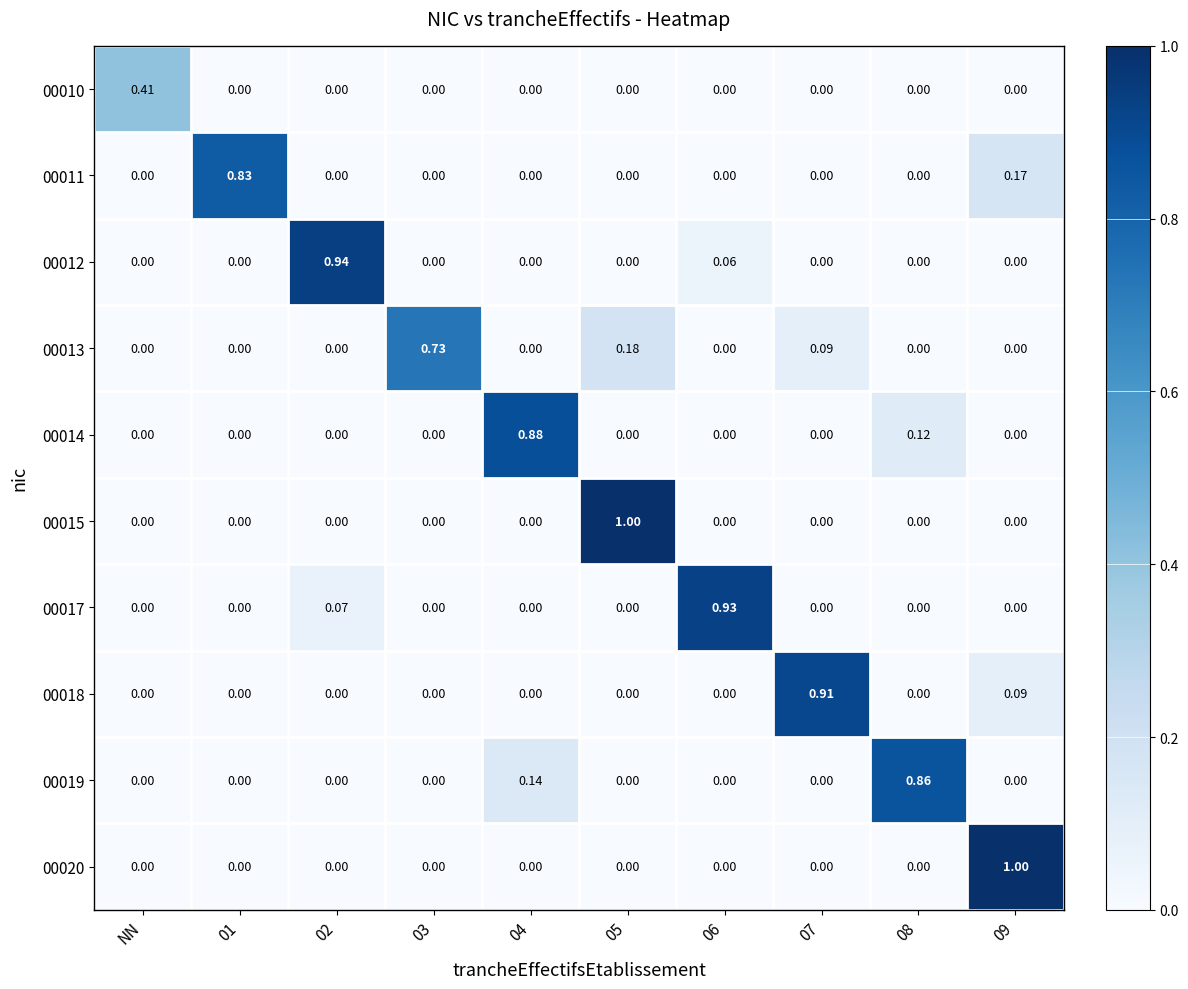

Which label corresponds to the smallest value in the chart?

01